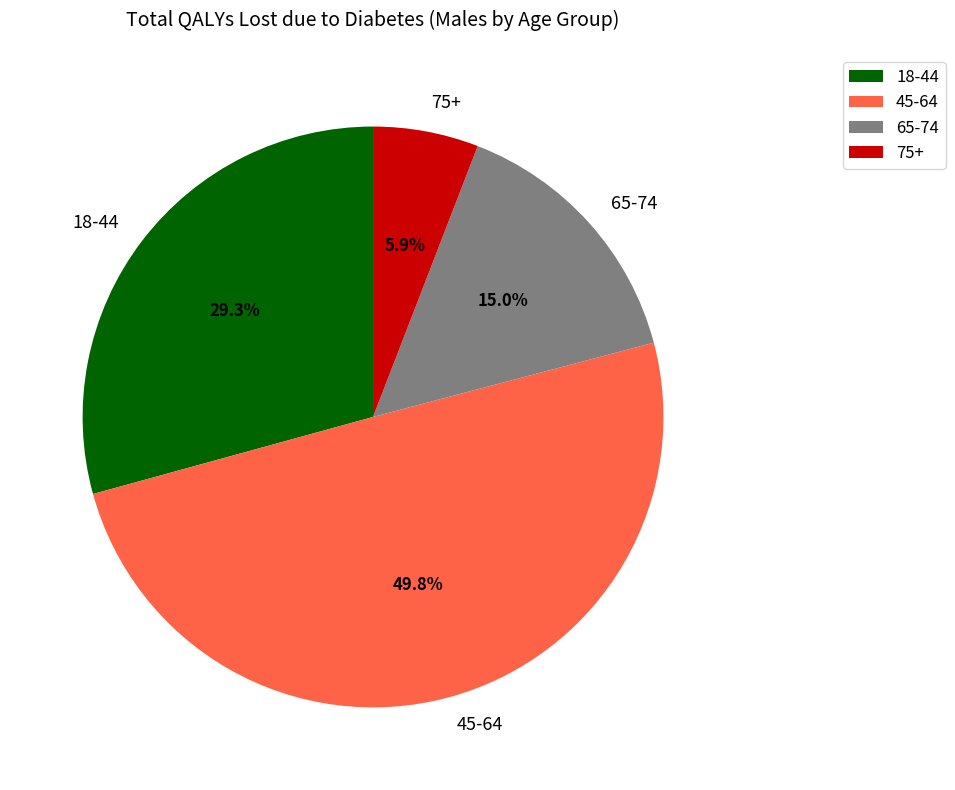

Does 18-44 account for over 50% of the chart?

No